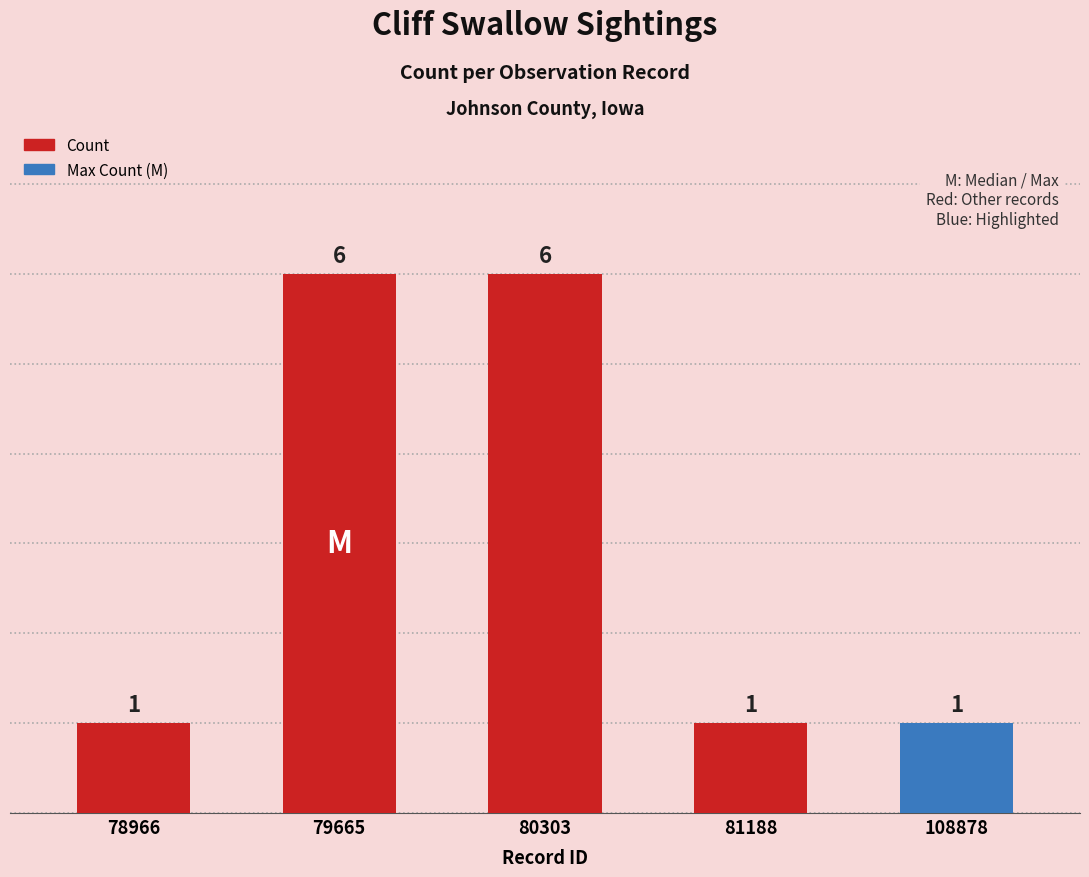

Is it true that the value at 78966 is 1?

True